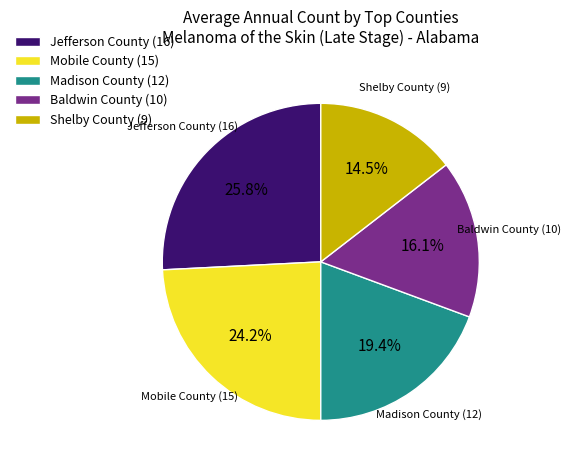

To the nearest percent, what percentage of the pie is Mobile County (15)?

24%